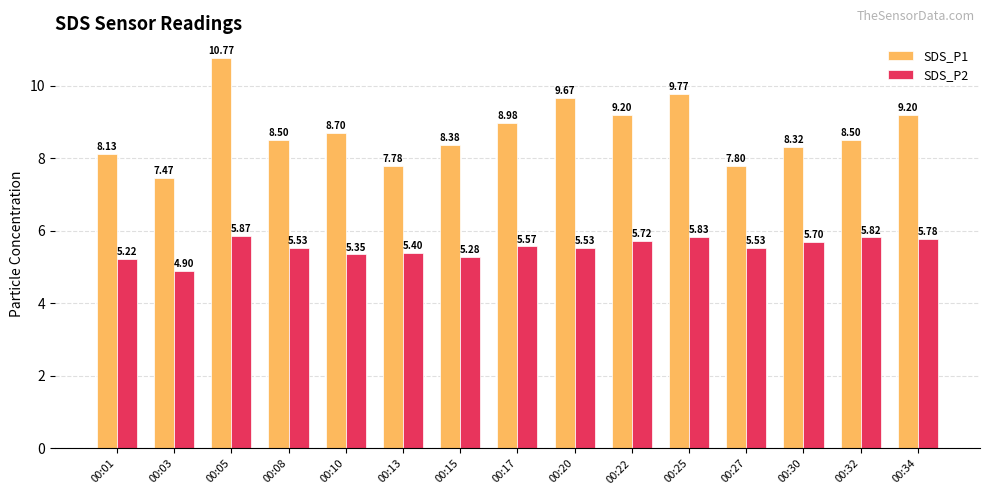

Where is SDS_P2 nearest to the value 5?

00:03